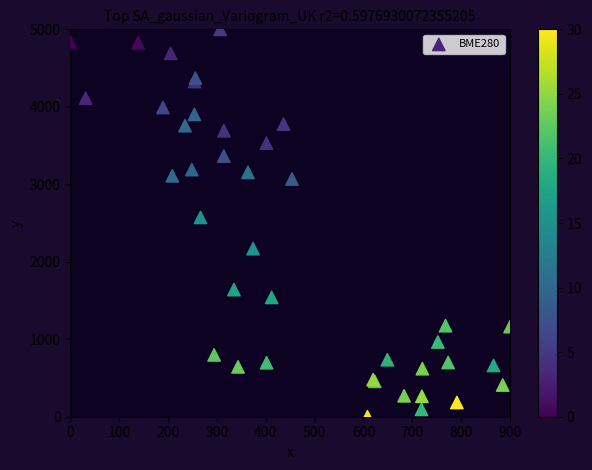

What Y value in the scatter plot is closest to 2500?

2572.7